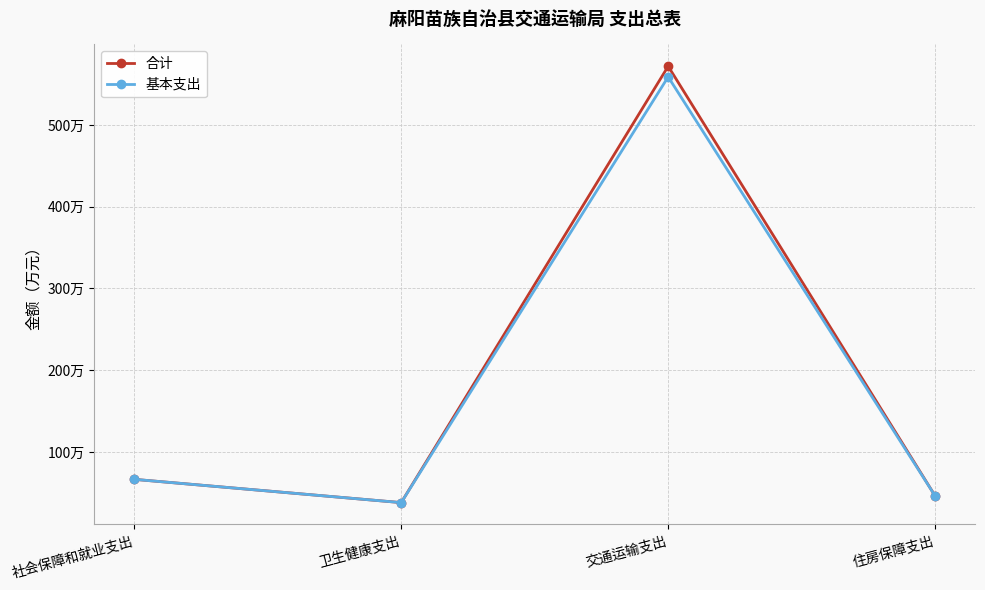

What is the label of the 3rd point from the left?

交通运输支出